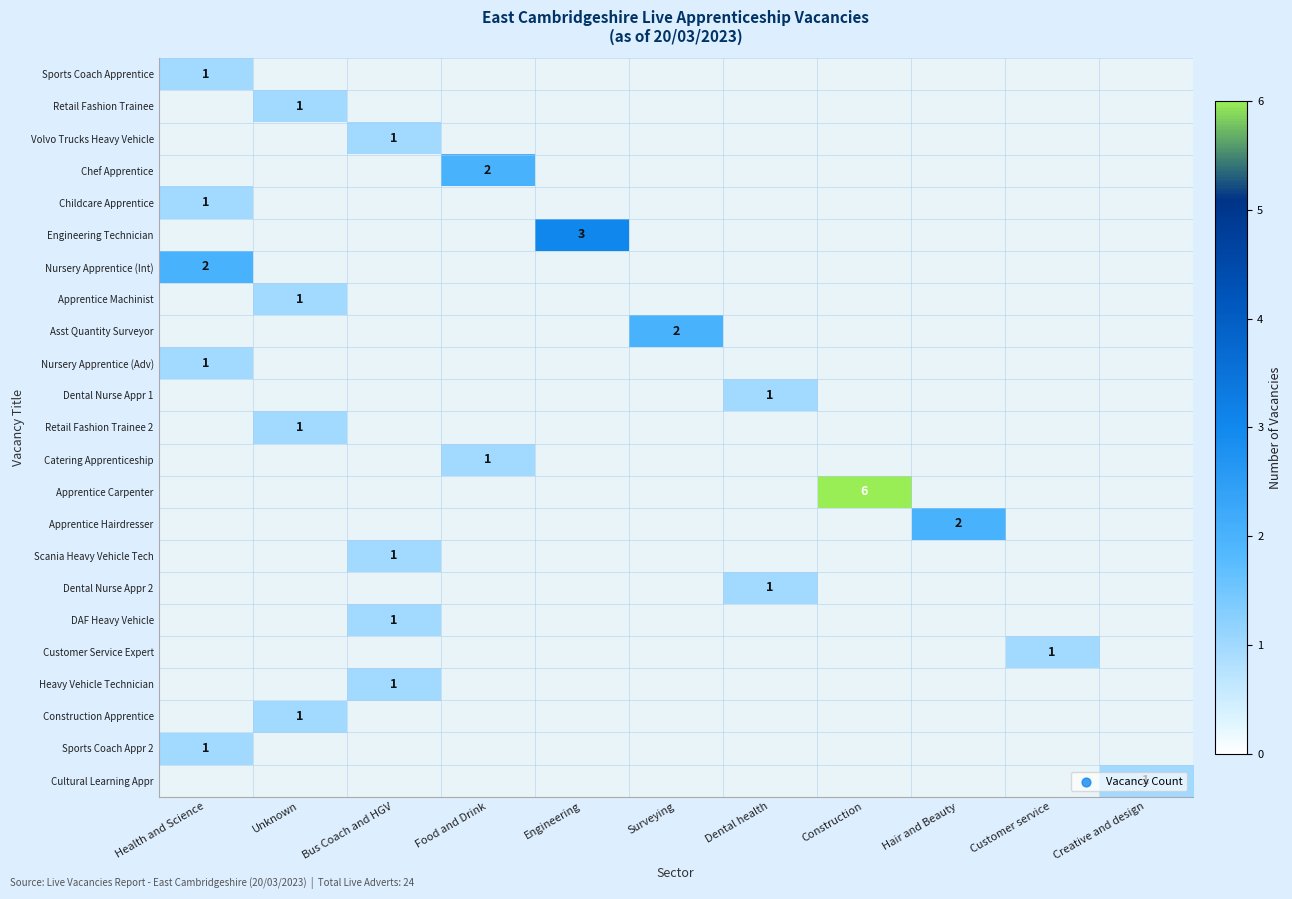

Is it true that Chef Apprentice equals 2 at Food and Drink?

True